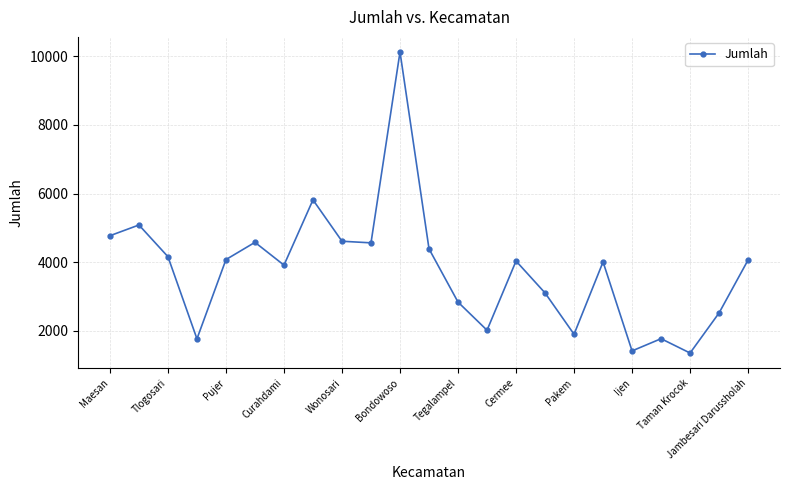

What is the smallest value displayed?

1347